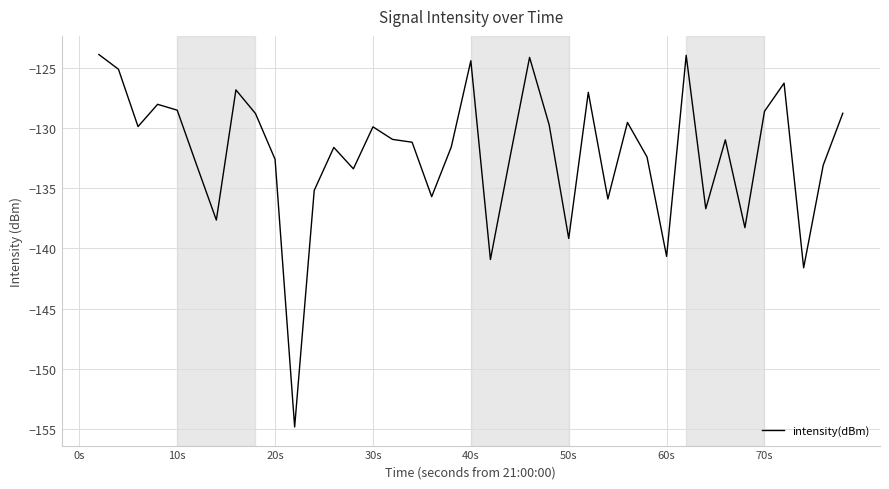

What is the difference between the maximum and minimum values?

30.9